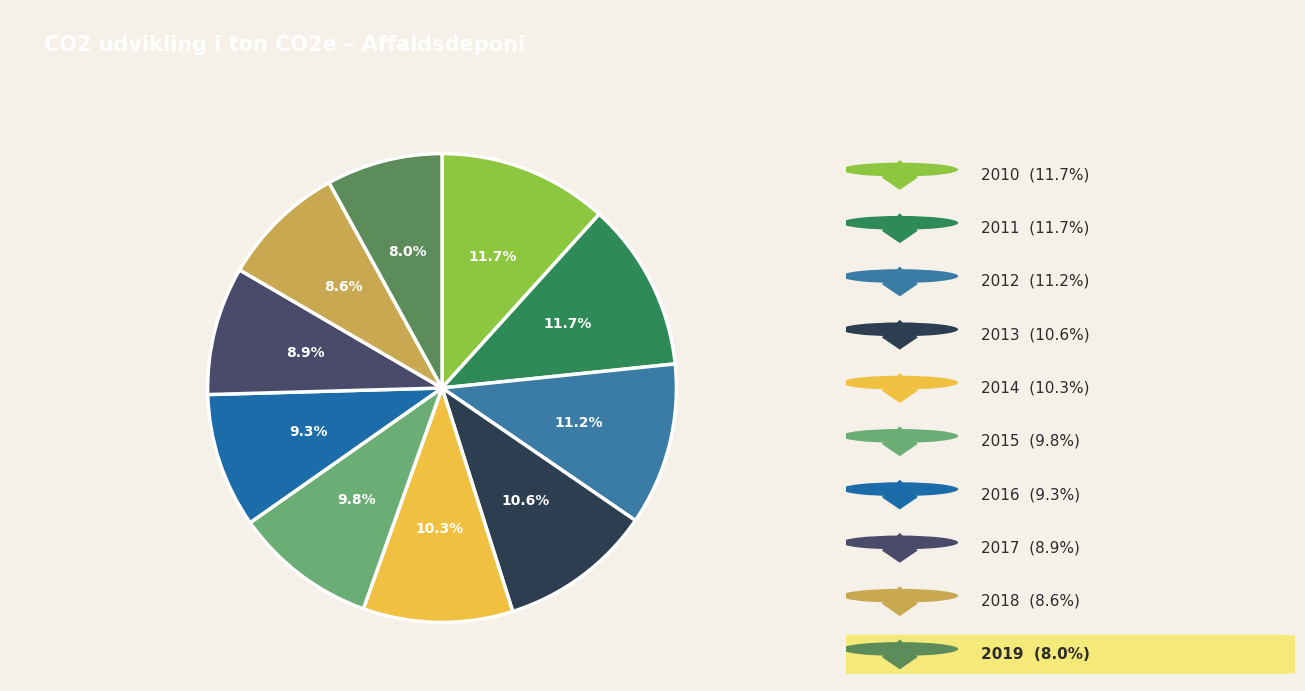

How many segments does this pie chart have?

10